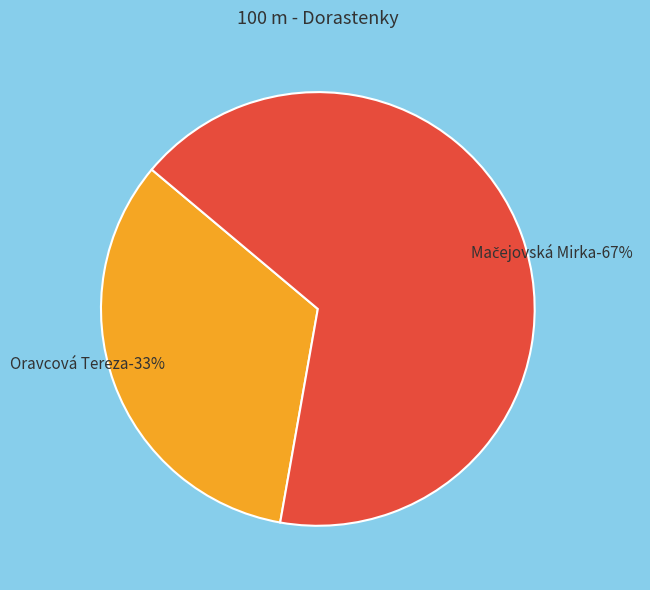

Approximately how many times larger is the value at Mačejovská Mirka compared to Oravcová Tereza?

2.0